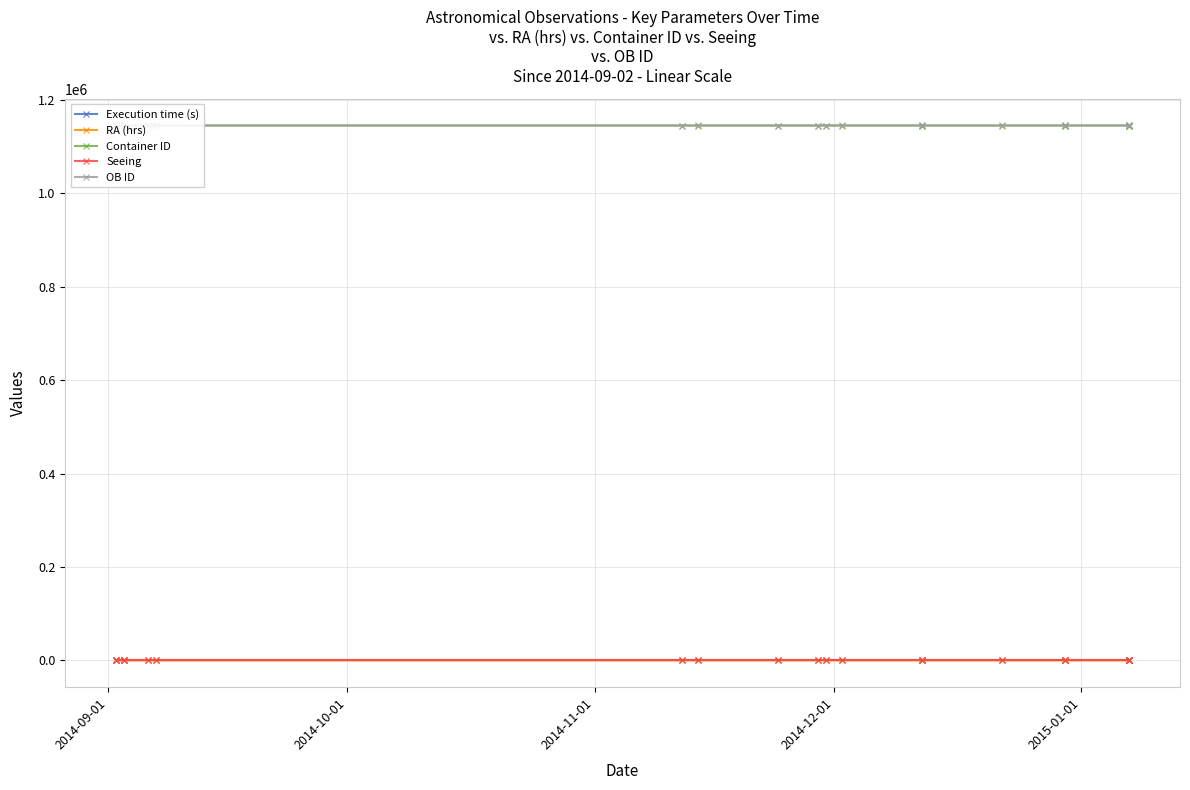

What are all the series names shown in the legend?

Execution time (s), RA (hrs), Container ID, Seeing, OB ID